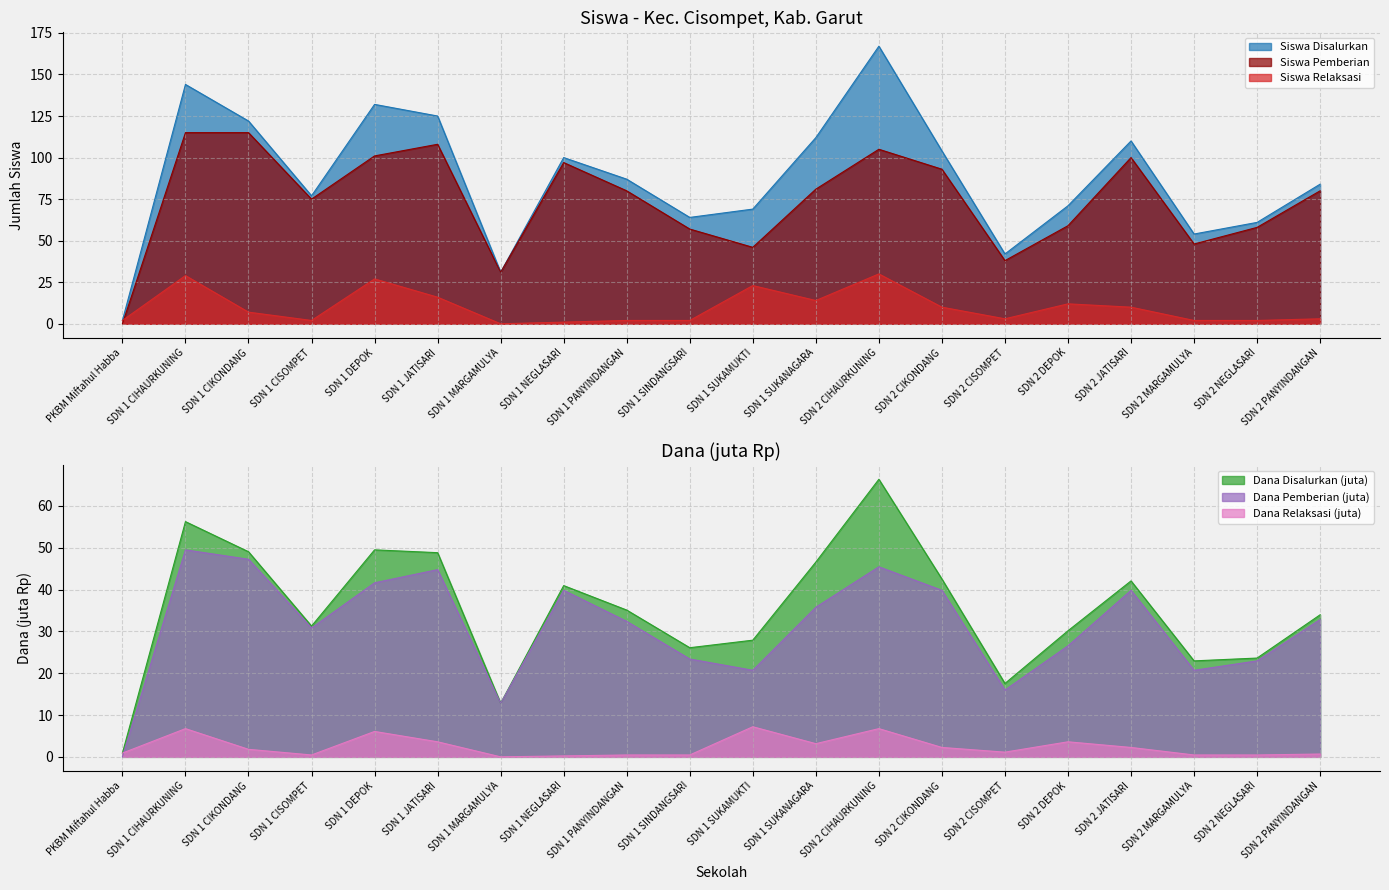

Where is the first local minimum for Siswa Pemberian?

SDN 1 CISOMPET